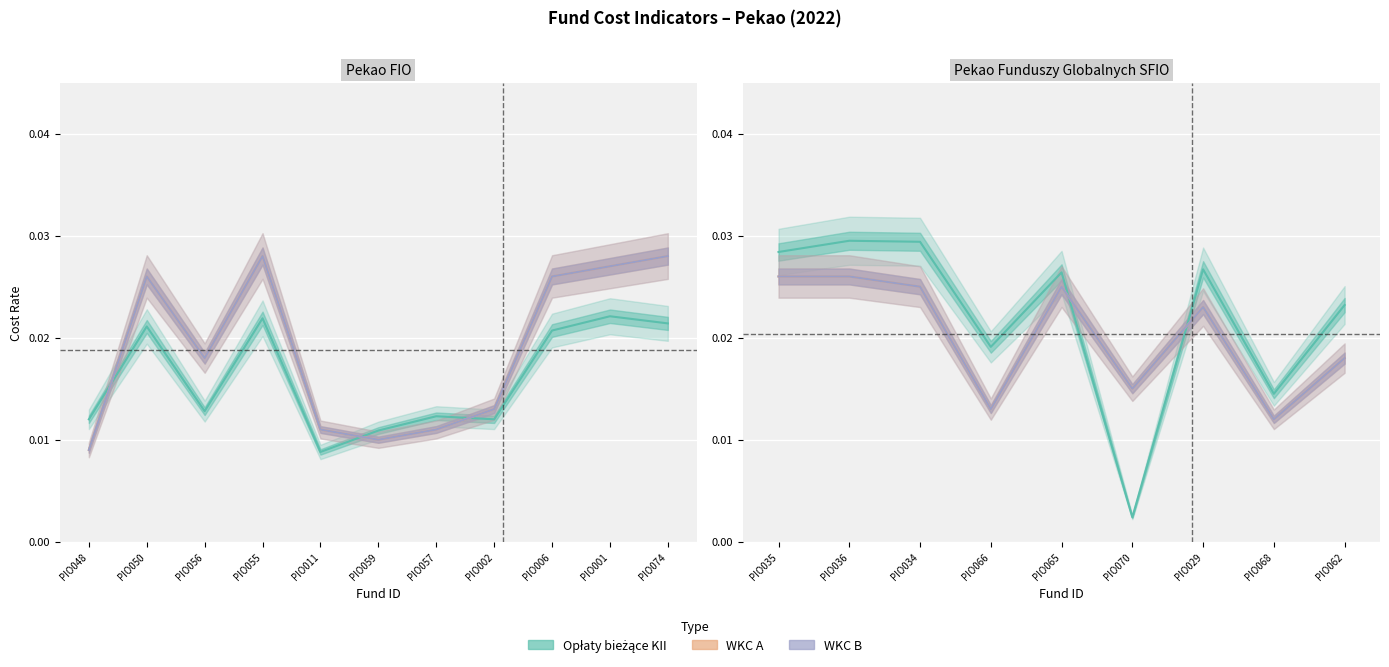

How many interior local peaks does the WKC B series have?

2